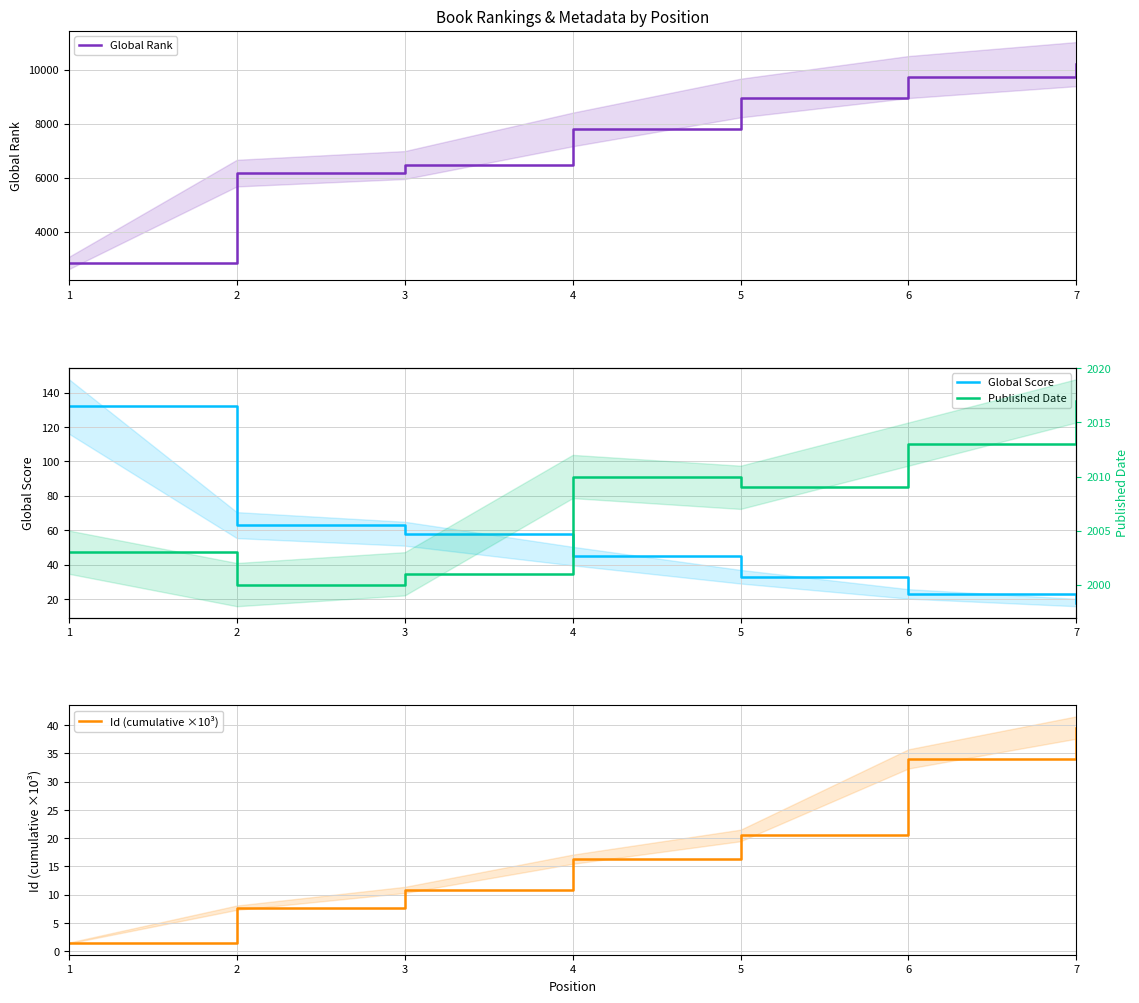

Between 1 and 7, which is larger?

7